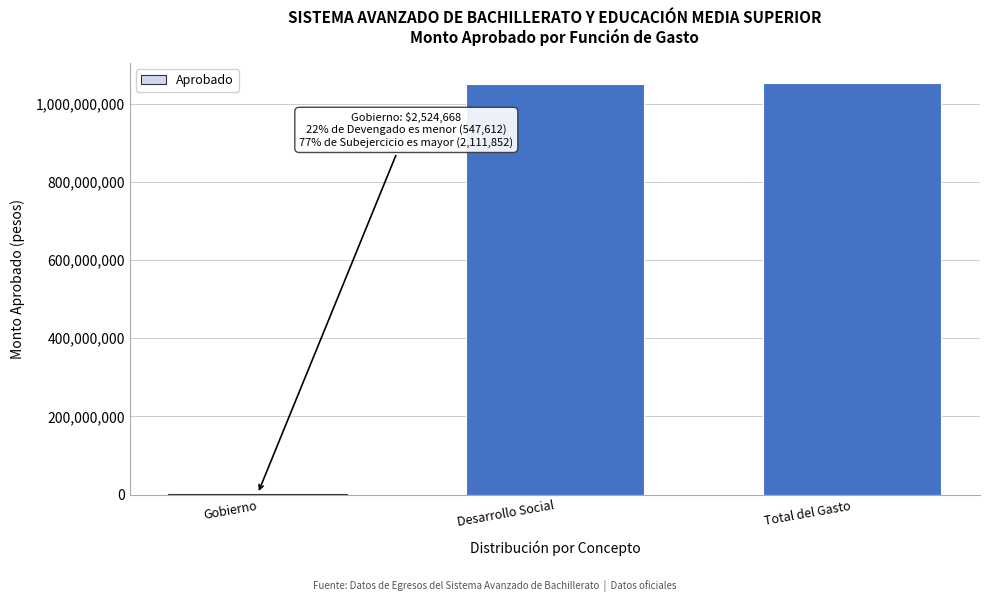

True or false: the data shows 1470116888.0 at Total del Gasto.

False